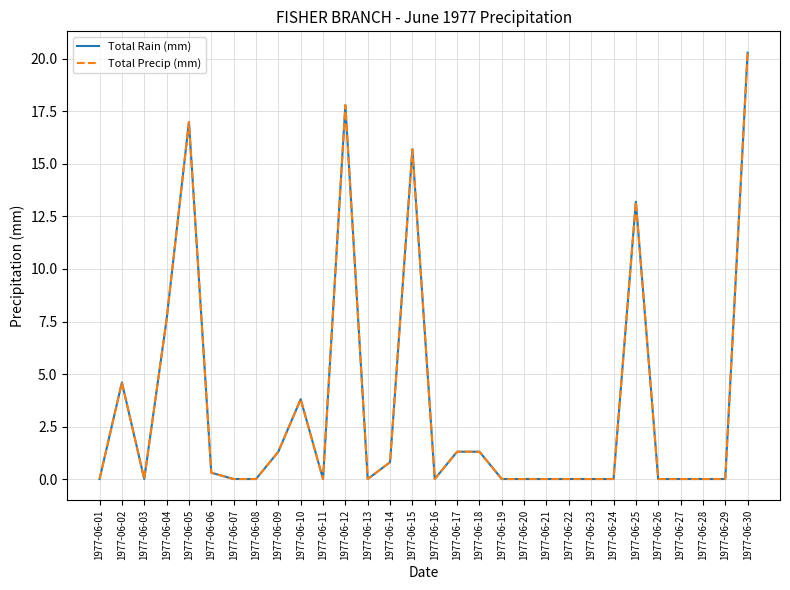

Is it true that Total Rain (mm) equals 0.0 at 1977-06-28?

True